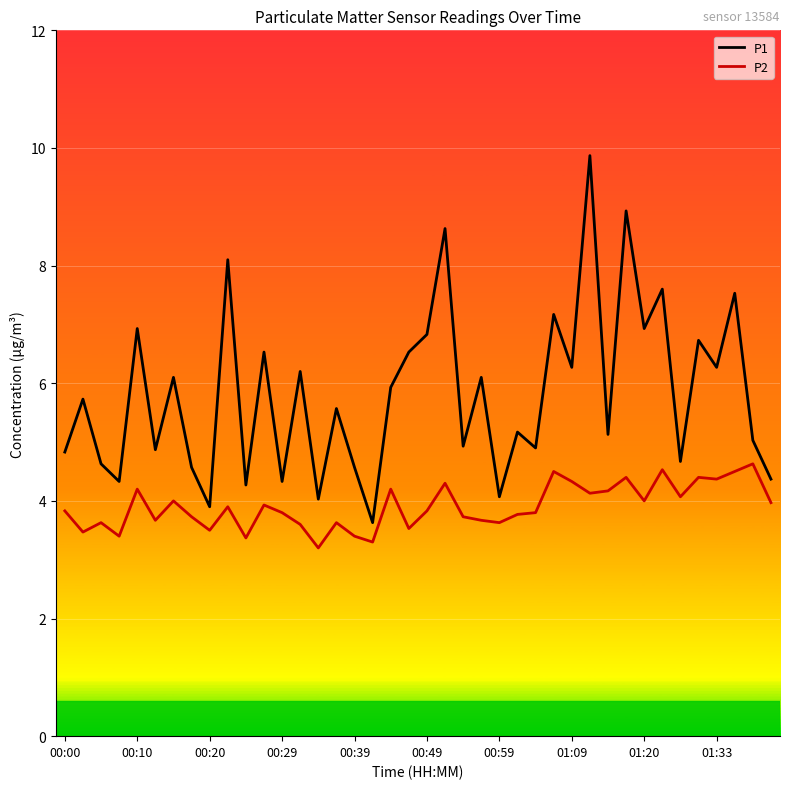

Which series has the largest range (max minus min)?

P1